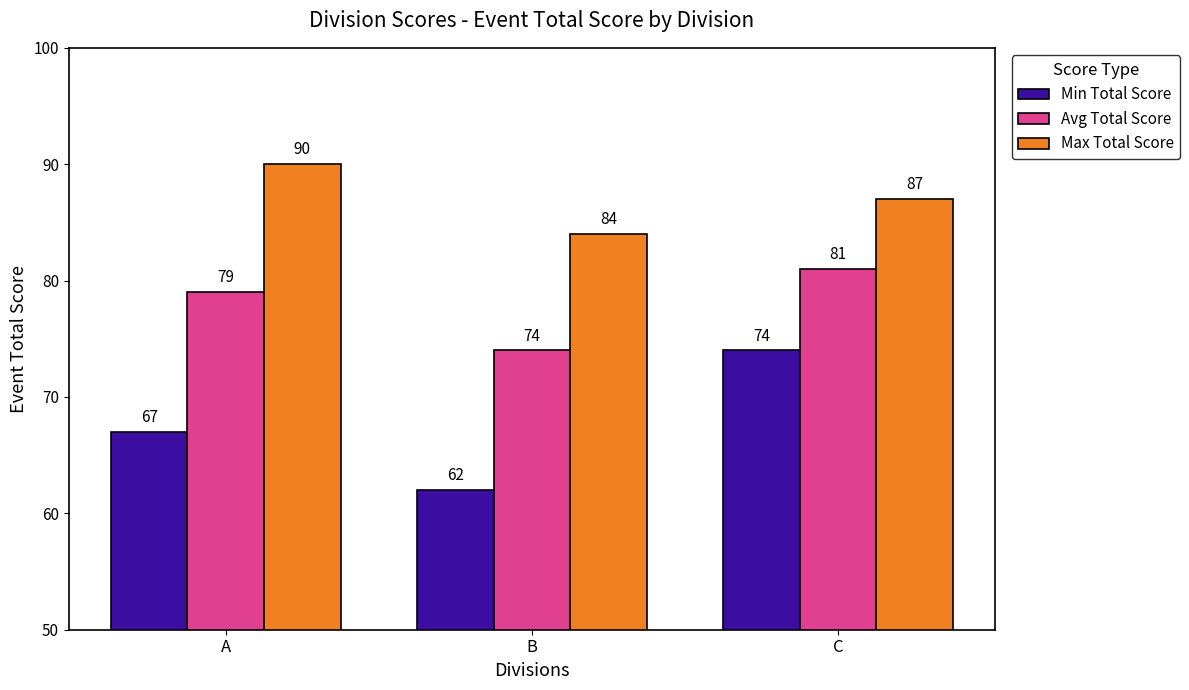

Which series has the largest total across all categories?

Max Total Score